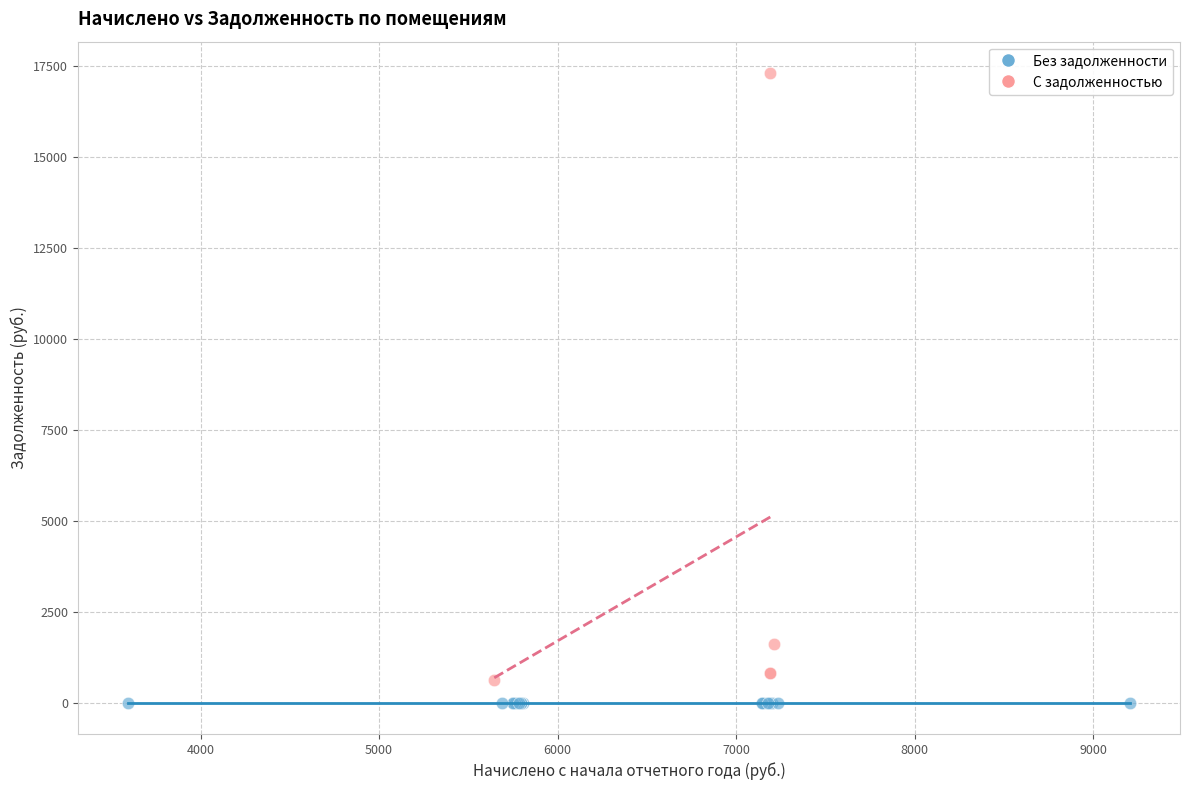

What are all the series names shown in the legend?

Без задолженности, С задолженностью